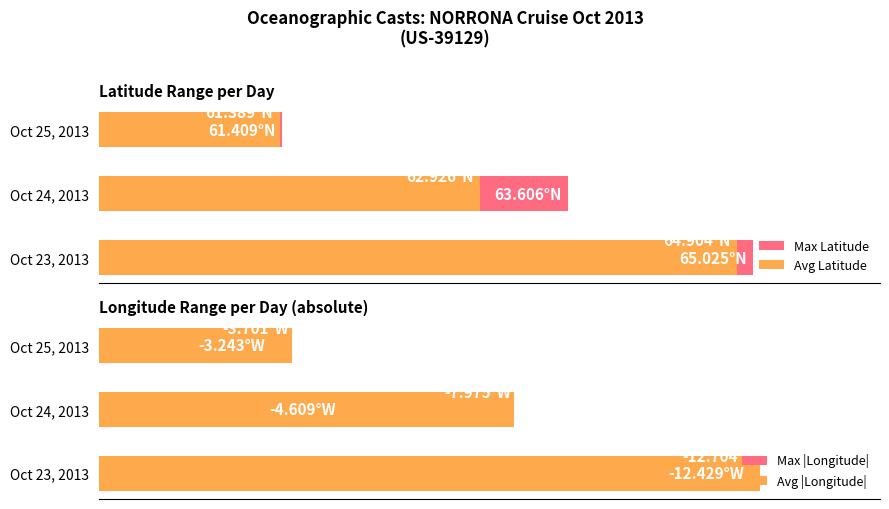

What is the spread (max minus min) of values at Oct 23, 2013?

52.6